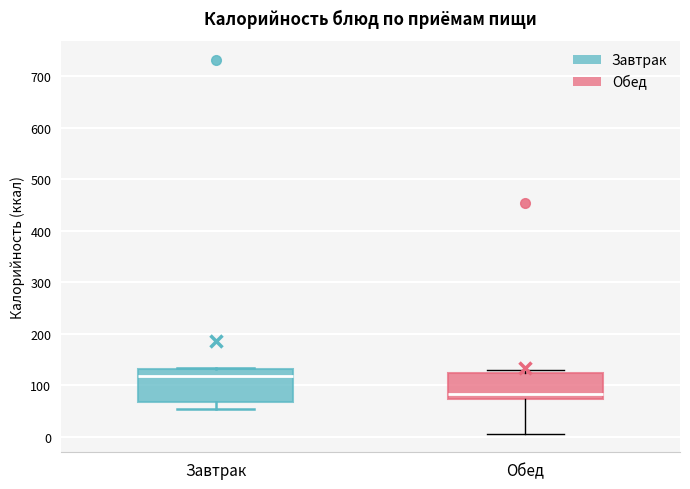

Reading left to right, transcribe this box plot: for each box, give where its median line is, the range the box spans, and where its two whiskers end, as read against the y-axis. The values are not printed on the chart, so give them approximately, as read against the axis.

Завтрак: median 120, box 70 to 130, whiskers 50 to 130
Обед: median 80, box 70 to 120, whiskers 10 to 130